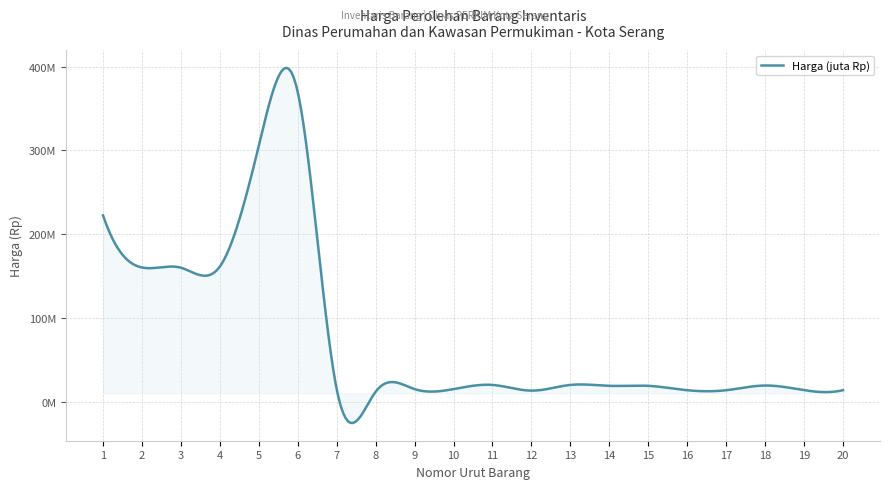

Does the chart have visible grid lines?

Yes